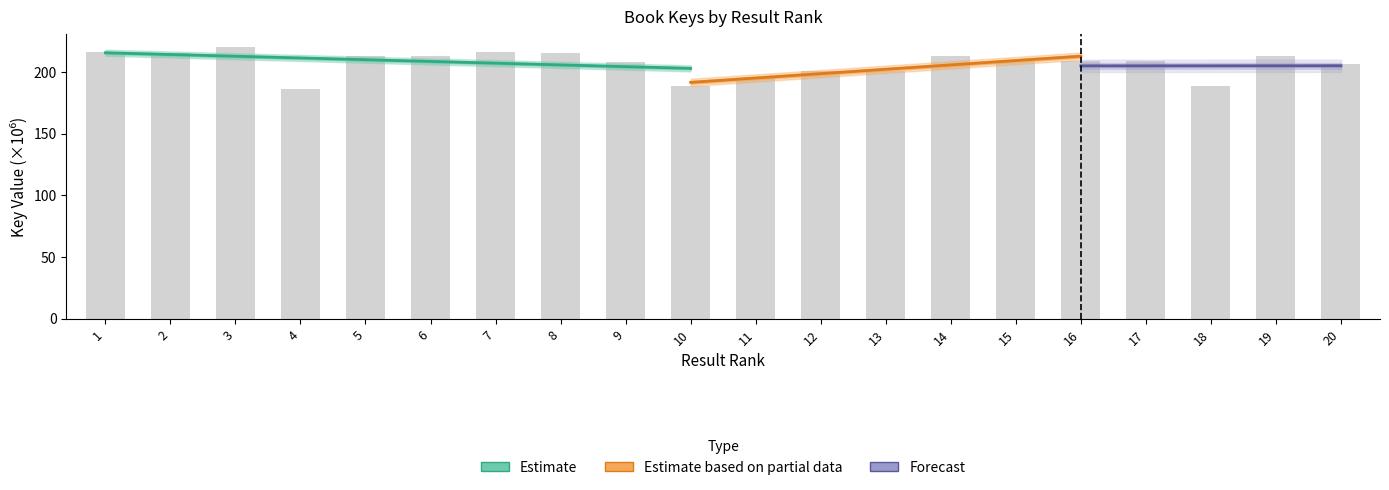

Reading right to left, what are all the values shown in this chart?

206.3	213.3	188.5	208.5	208.5	208.5	213.1	200.7	200.8	195.1	188.5	208.4	215.7	215.9	213.1	212.6	186.6	219.9	215.6	216.2